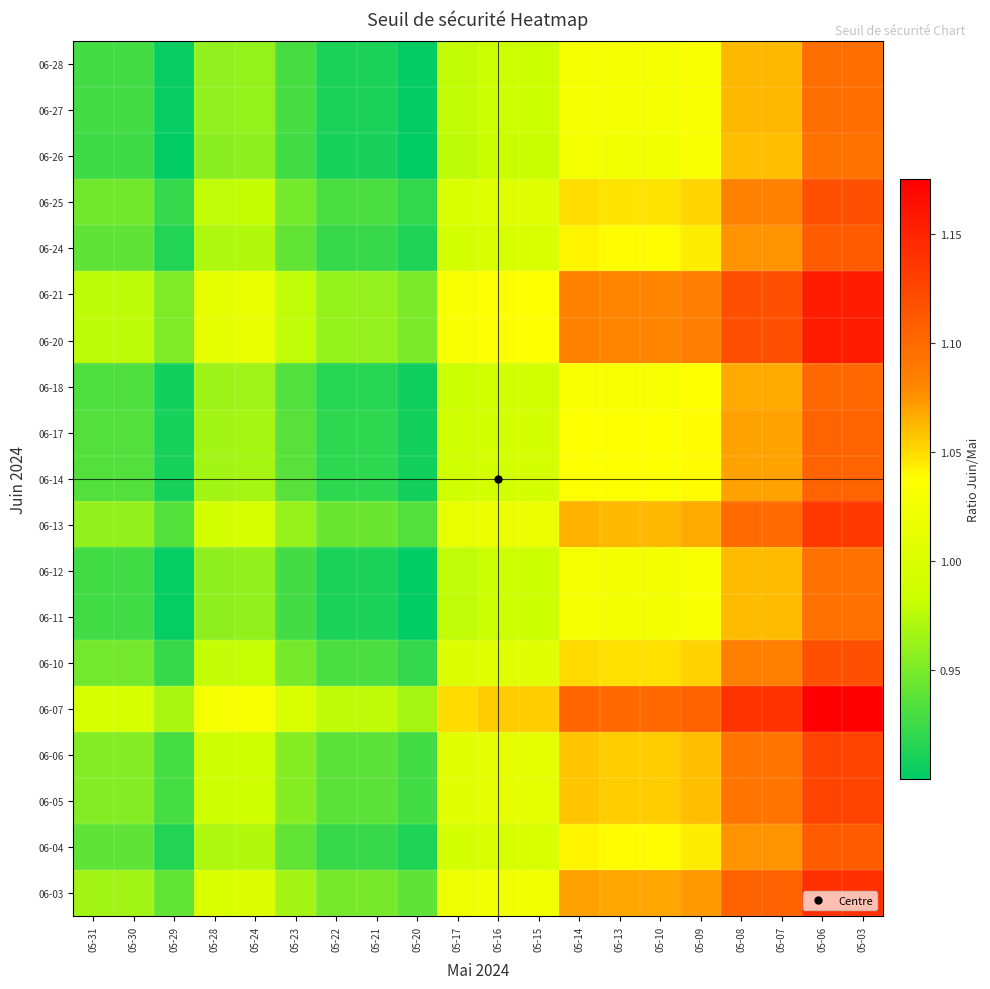

Reading left to right, list all the values displayed in this chart.

06-28: 05-31=0.9	05-30=0.9	05-29=0.9	05-28=1.0	05-24=1.0	05-23=0.9	05-22=0.9	05-21=0.9	05-20=0.9	05-17=1.0	05-16=1.0	05-15=1.0	05-14=1.0	05-13=1.0	05-10=1.0	05-09=1.0	05-08=1.1	05-07=1.1	05-06=1.1	05-03=1.1
06-27: 05-31=0.9	05-30=0.9	05-29=0.9	05-28=1.0	05-24=1.0	05-23=0.9	05-22=0.9	05-21=0.9	05-20=0.9	05-17=1.0	05-16=1.0	05-15=1.0	05-14=1.0	05-13=1.0	05-10=1.0	05-09=1.0	05-08=1.1	05-07=1.1	05-06=1.1	05-03=1.1
06-26: 05-31=0.9	05-30=0.9	05-29=0.9	05-28=1.0	05-24=1.0	05-23=0.9	05-22=0.9	05-21=0.9	05-20=0.9	05-17=1.0	05-16=1.0	05-15=1.0	05-14=1.0	05-13=1.0	05-10=1.0	05-09=1.0	05-08=1.1	05-07=1.1	05-06=1.1	05-03=1.1
06-25: 05-31=0.9	05-30=0.9	05-29=0.9	05-28=1.0	05-24=1.0	05-23=0.9	05-22=0.9	05-21=0.9	05-20=0.9	05-17=1.0	05-16=1.0	05-15=1.0	05-14=1.0	05-13=1.0	05-10=1.0	05-09=1.1	05-08=1.1	05-07=1.1	05-06=1.1	05-03=1.1
06-24: 05-31=0.9	05-30=0.9	05-29=0.9	05-28=1.0	05-24=1.0	05-23=0.9	05-22=0.9	05-21=0.9	05-20=0.9	05-17=1.0	05-16=1.0	05-15=1.0	05-14=1.0	05-13=1.0	05-10=1.0	05-09=1.0	05-08=1.1	05-07=1.1	05-06=1.1	05-03=1.1
06-21: 05-31=1.0	05-30=1.0	05-29=1.0	05-28=1.0	05-24=1.0	05-23=1.0	05-22=1.0	05-21=1.0	05-20=1.0	05-17=1.0	05-16=1.0	05-15=1.0	05-14=1.1	05-13=1.1	05-10=1.1	05-09=1.1	05-08=1.1	05-07=1.1	05-06=1.2	05-03=1.2
06-20: 05-31=1.0	05-30=1.0	05-29=1.0	05-28=1.0	05-24=1.0	05-23=1.0	05-22=1.0	05-21=1.0	05-20=1.0	05-17=1.0	05-16=1.0	05-15=1.0	05-14=1.1	05-13=1.1	05-10=1.1	05-09=1.1	05-08=1.1	05-07=1.1	05-06=1.2	05-03=1.2
06-18: 05-31=0.9	05-30=0.9	05-29=0.9	05-28=1.0	05-24=1.0	05-23=0.9	05-22=0.9	05-21=0.9	05-20=0.9	05-17=1.0	05-16=1.0	05-15=1.0	05-14=1.0	05-13=1.0	05-10=1.0	05-09=1.0	05-08=1.1	05-07=1.1	05-06=1.1	05-03=1.1
06-17: 05-31=0.9	05-30=0.9	05-29=0.9	05-28=1.0	05-24=1.0	05-23=0.9	05-22=0.9	05-21=0.9	05-20=0.9	05-17=1.0	05-16=1.0	05-15=1.0	05-14=1.0	05-13=1.0	05-10=1.0	05-09=1.0	05-08=1.1	05-07=1.1	05-06=1.1	05-03=1.1
06-14: 05-31=0.9	05-30=0.9	05-29=0.9	05-28=1.0	05-24=1.0	05-23=0.9	05-22=0.9	05-21=0.9	05-20=0.9	05-17=1.0	05-16=1.0	05-15=1.0	05-14=1.0	05-13=1.0	05-10=1.0	05-09=1.0	05-08=1.1	05-07=1.1	05-06=1.1	05-03=1.1
06-13: 05-31=1.0	05-30=1.0	05-29=0.9	05-28=1.0	05-24=1.0	05-23=1.0	05-22=0.9	05-21=0.9	05-20=0.9	05-17=1.0	05-16=1.0	05-15=1.0	05-14=1.1	05-13=1.1	05-10=1.1	05-09=1.1	05-08=1.1	05-07=1.1	05-06=1.1	05-03=1.1
06-12: 05-31=0.9	05-30=0.9	05-29=0.9	05-28=1.0	05-24=1.0	05-23=0.9	05-22=0.9	05-21=0.9	05-20=0.9	05-17=1.0	05-16=1.0	05-15=1.0	05-14=1.0	05-13=1.0	05-10=1.0	05-09=1.0	05-08=1.1	05-07=1.1	05-06=1.1	05-03=1.1
06-11: 05-31=0.9	05-30=0.9	05-29=0.9	05-28=1.0	05-24=1.0	05-23=0.9	05-22=0.9	05-21=0.9	05-20=0.9	05-17=1.0	05-16=1.0	05-15=1.0	05-14=1.0	05-13=1.0	05-10=1.0	05-09=1.0	05-08=1.1	05-07=1.1	05-06=1.1	05-03=1.1
06-10: 05-31=0.9	05-30=0.9	05-29=0.9	05-28=1.0	05-24=1.0	05-23=0.9	05-22=0.9	05-21=0.9	05-20=0.9	05-17=1.0	05-16=1.0	05-15=1.0	05-14=1.1	05-13=1.0	05-10=1.0	05-09=1.1	05-08=1.1	05-07=1.1	05-06=1.1	05-03=1.1
06-07: 05-31=1.0	05-30=1.0	05-29=1.0	05-28=1.0	05-24=1.0	05-23=1.0	05-22=1.0	05-21=1.0	05-20=1.0	05-17=1.0	05-16=1.1	05-15=1.1	05-14=1.1	05-13=1.1	05-10=1.1	05-09=1.1	05-08=1.1	05-07=1.1	05-06=1.2	05-03=1.2
06-06: 05-31=1.0	05-30=1.0	05-29=0.9	05-28=1.0	05-24=1.0	05-23=1.0	05-22=0.9	05-21=0.9	05-20=0.9	05-17=1.0	05-16=1.0	05-15=1.0	05-14=1.1	05-13=1.1	05-10=1.1	05-09=1.1	05-08=1.1	05-07=1.1	05-06=1.1	05-03=1.1
06-05: 05-31=1.0	05-30=1.0	05-29=0.9	05-28=1.0	05-24=1.0	05-23=1.0	05-22=0.9	05-21=0.9	05-20=0.9	05-17=1.0	05-16=1.0	05-15=1.0	05-14=1.1	05-13=1.1	05-10=1.1	05-09=1.1	05-08=1.1	05-07=1.1	05-06=1.1	05-03=1.1
06-04: 05-31=0.9	05-30=0.9	05-29=0.9	05-28=1.0	05-24=1.0	05-23=0.9	05-22=0.9	05-21=0.9	05-20=0.9	05-17=1.0	05-16=1.0	05-15=1.0	05-14=1.0	05-13=1.0	05-10=1.0	05-09=1.0	05-08=1.1	05-07=1.1	05-06=1.1	05-03=1.1
06-03: 05-31=1.0	05-30=1.0	05-29=0.9	05-28=1.0	05-24=1.0	05-23=1.0	05-22=0.9	05-21=0.9	05-20=0.9	05-17=1.0	05-16=1.0	05-15=1.0	05-14=1.1	05-13=1.1	05-10=1.1	05-09=1.1	05-08=1.1	05-07=1.1	05-06=1.1	05-03=1.1